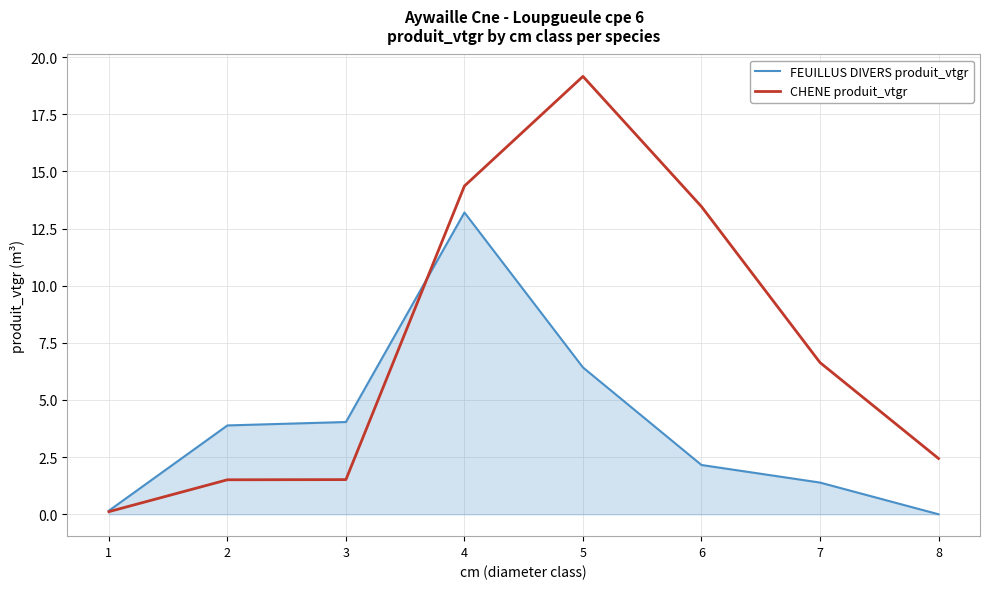

What is the sum of the FEUILLUS DIVERS produit_vtgr values at 3 and 4?

17.2